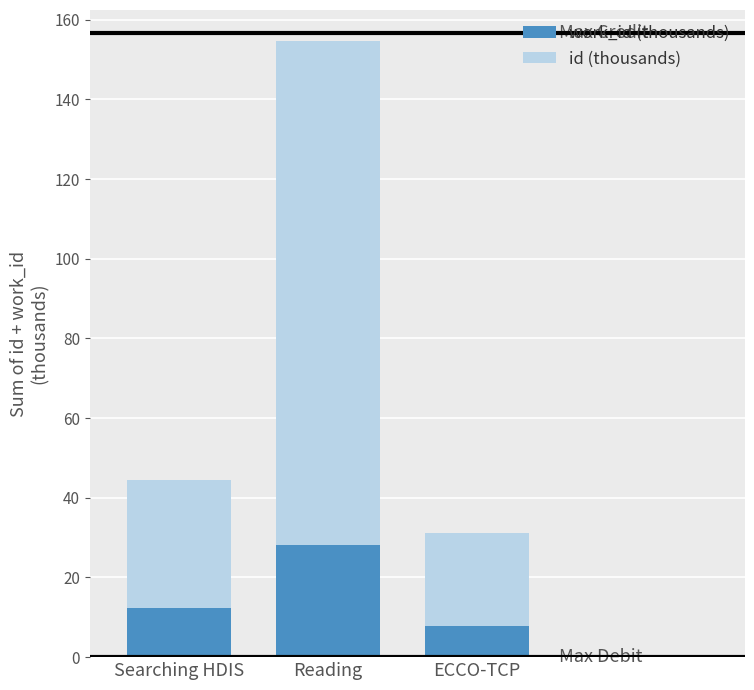

At which category is the sum across all series the highest?

Reading